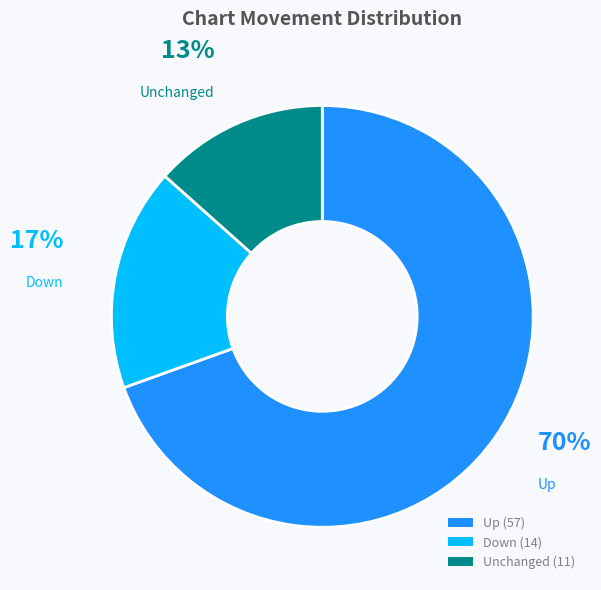

Rank the categories by value from lowest to highest.

Unchanged (11), Down (14), Up (57)